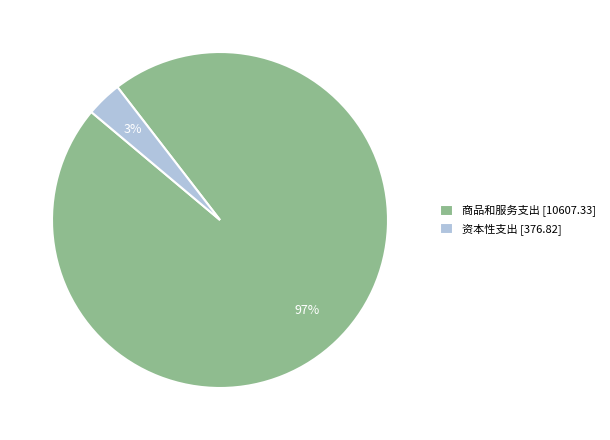

Which slice is the smallest?

资本性支出 [376.82]